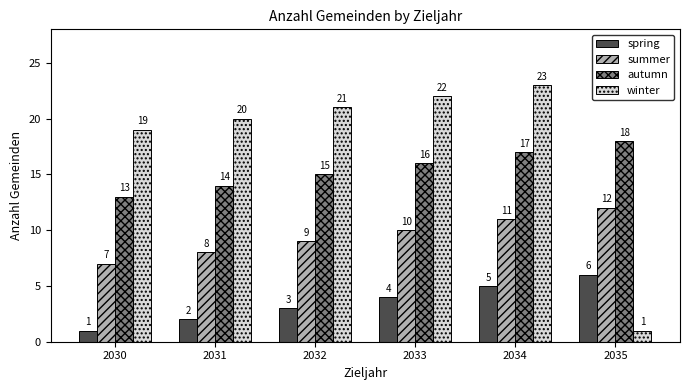

What is the difference between the highest and lowest values at 2035?

17